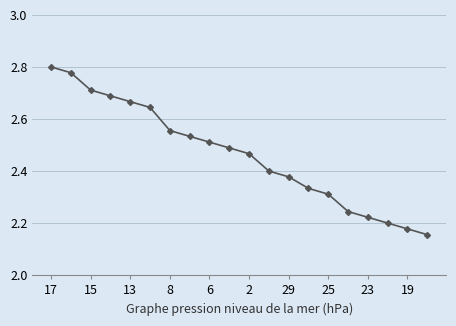

True or false: there are more than 2 points higher than both neighbors.

False